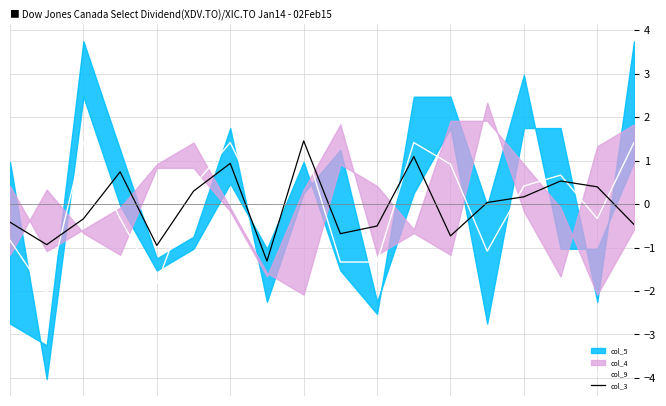

What is the maximum value for col_3?

1.5